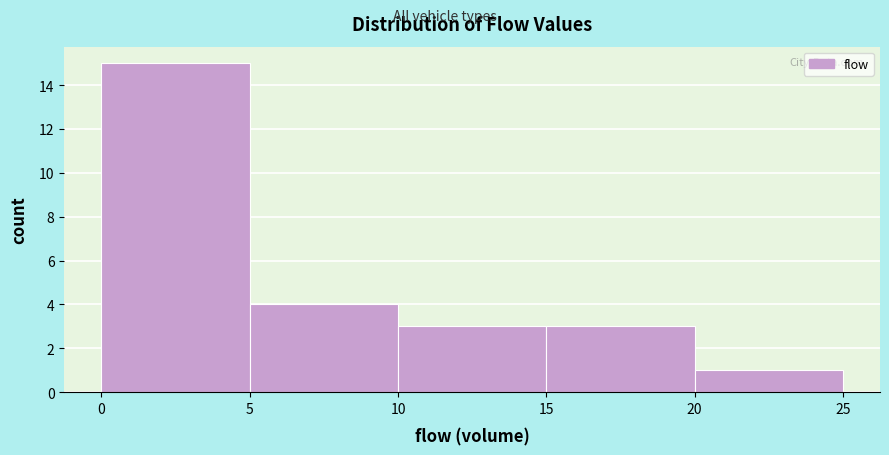

What is the height of the bar covering 5 to 10 on the x-axis? The values are not printed on the chart, so give them approximately, as read against the axis.

4